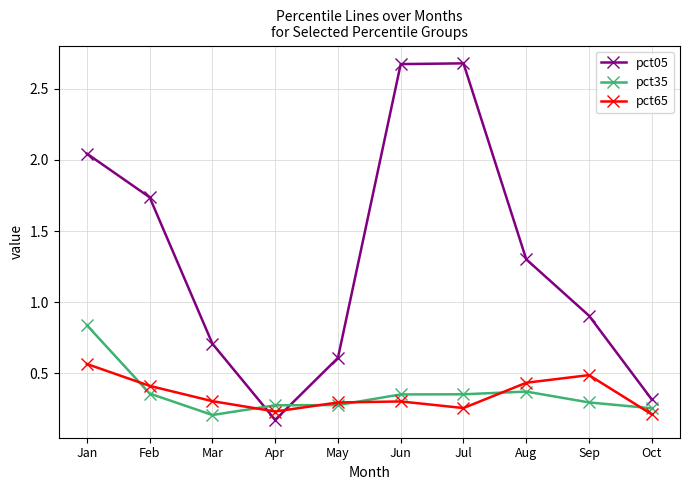

What is the spread (max minus min) of values at Jan?

1.5